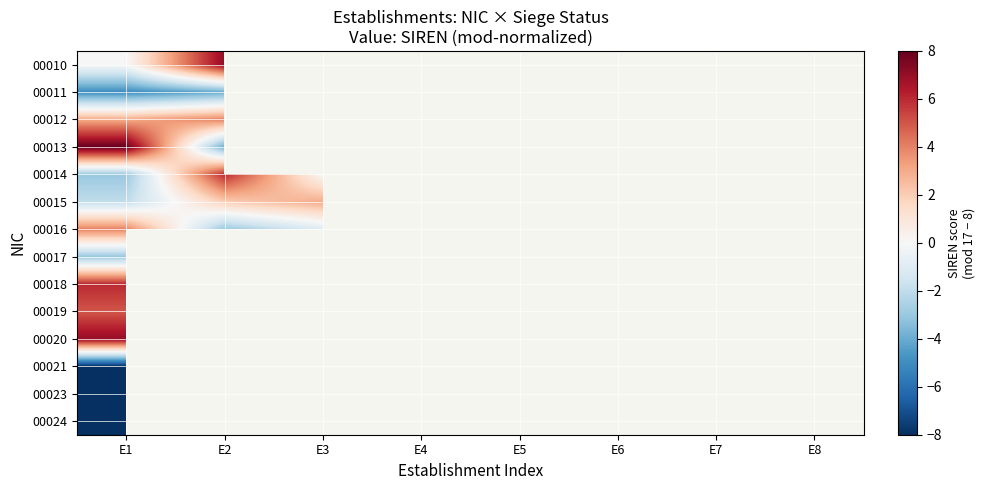

Count the number of categories in the chart.

8